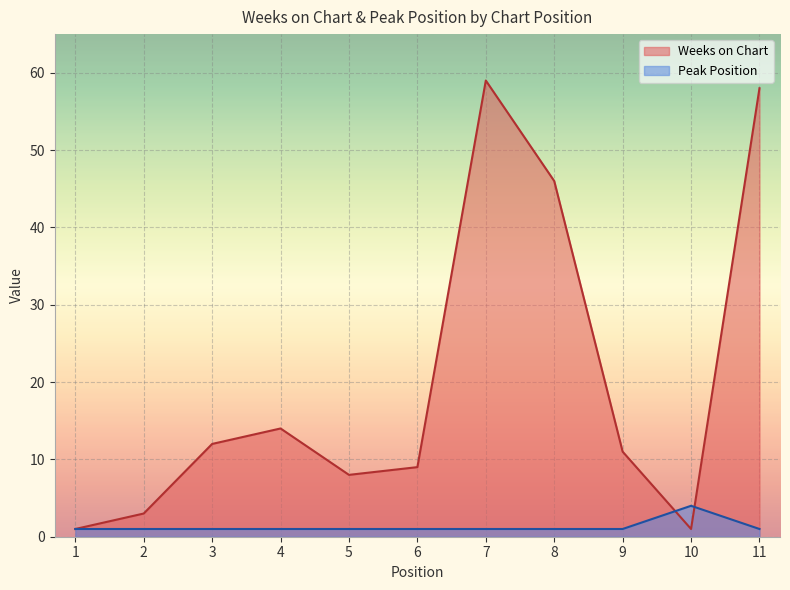

How many values in the Weeks on Chart series are below 11?

5